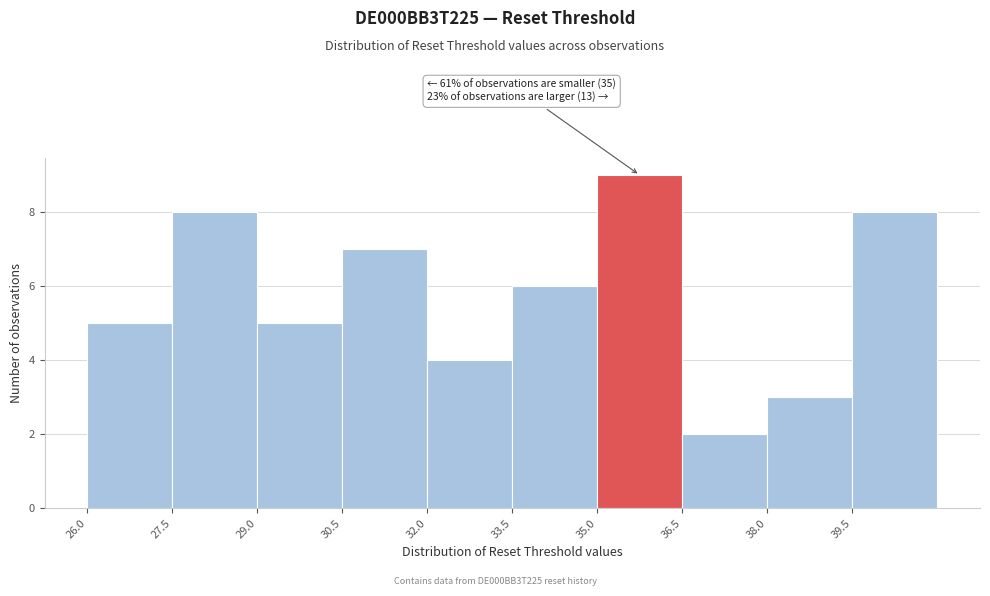

Over which range of the x-axis is the bar tallest?

35.0 to 36.5